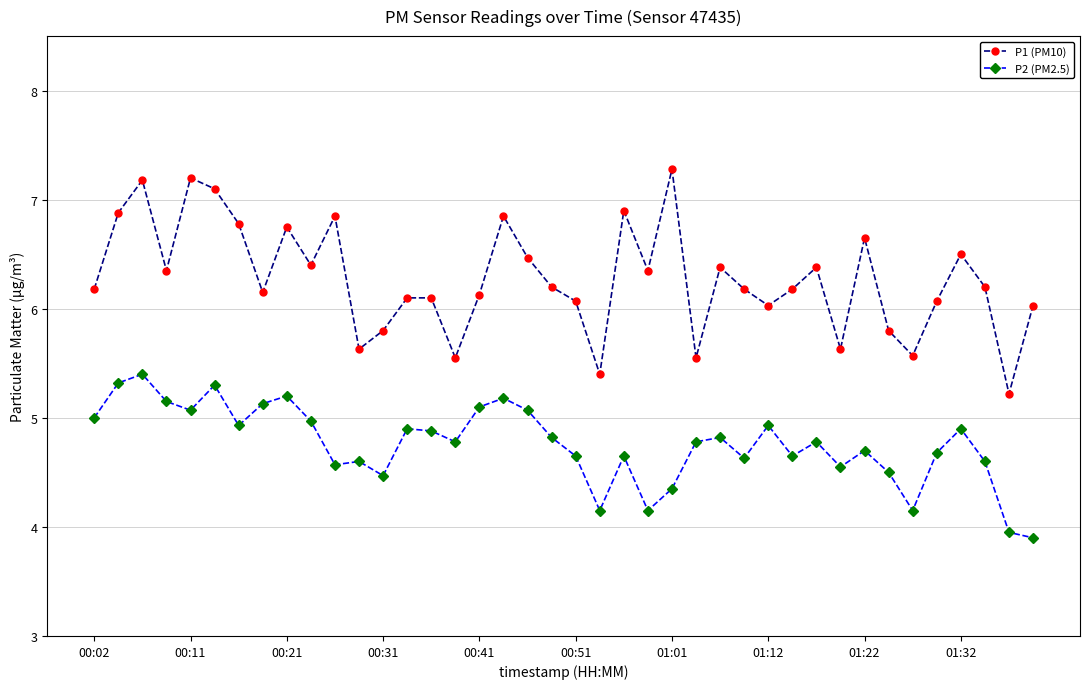

True or false: P1 (PM10) and P2 (PM2.5) cross at least once.

False